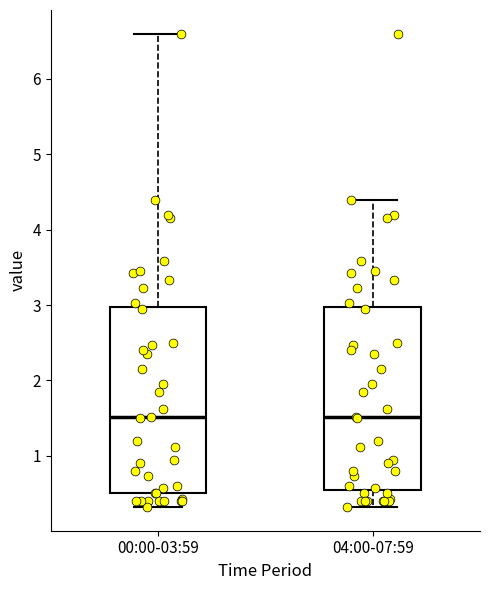

Where does the median line of the box for 00:00-03:59 sit on the y-axis? The values are not printed on the chart, so give them approximately, as read against the axis.

1.5